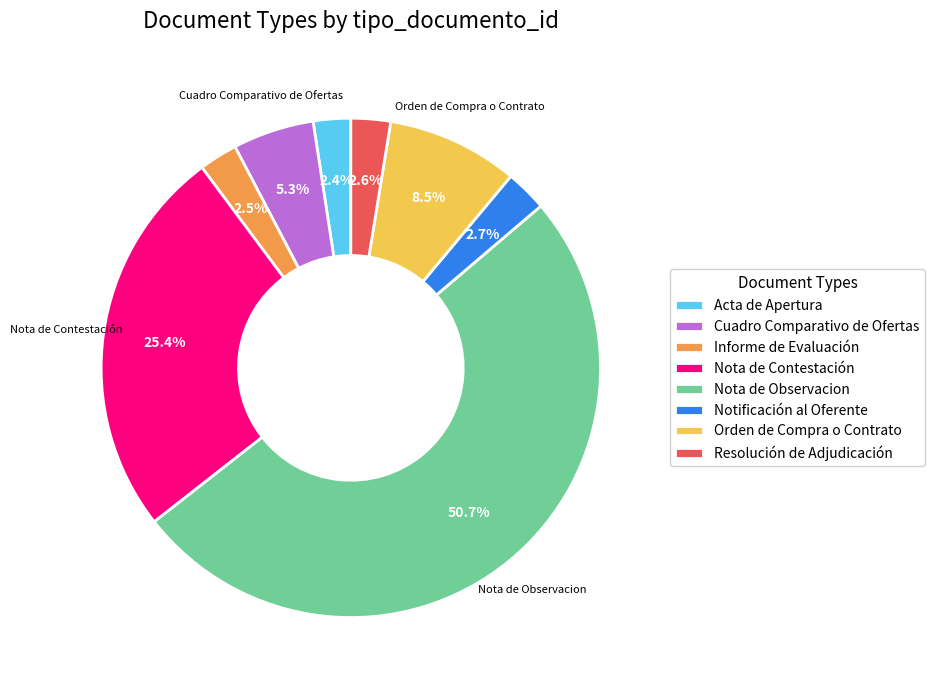

What portion of the pie excludes Resolución de Adjudicación?

97.4%